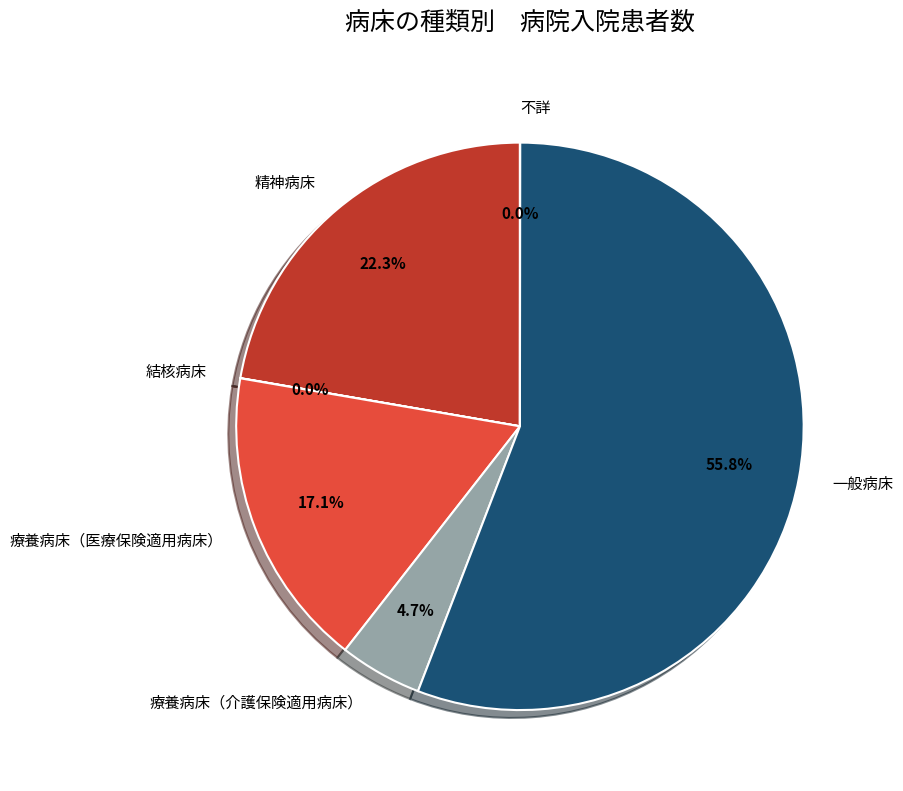

Between 精神病床 and 一般病床, which is larger?

一般病床